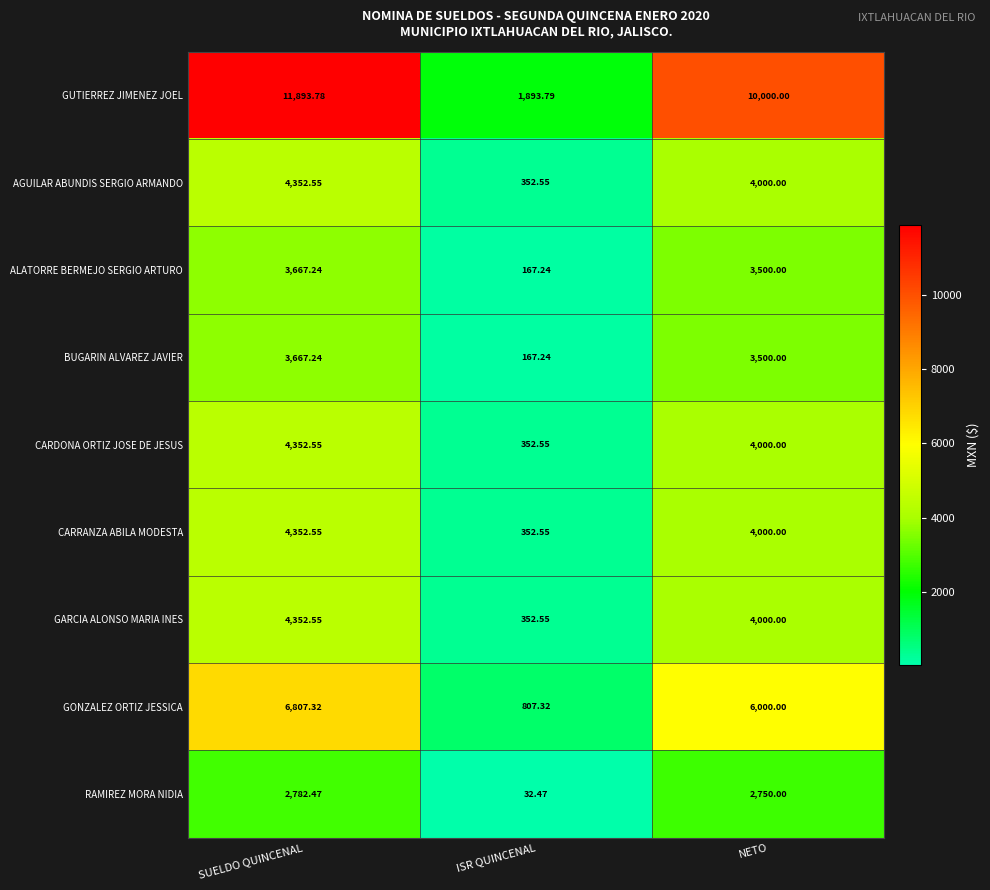

Which category has the lowest value in the GUTIERREZ JIMENEZ JOEL series?

ISR QUINCENAL